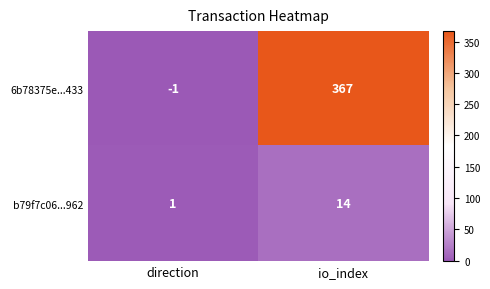

At which category does the chart reach its minimum across all series?

direction